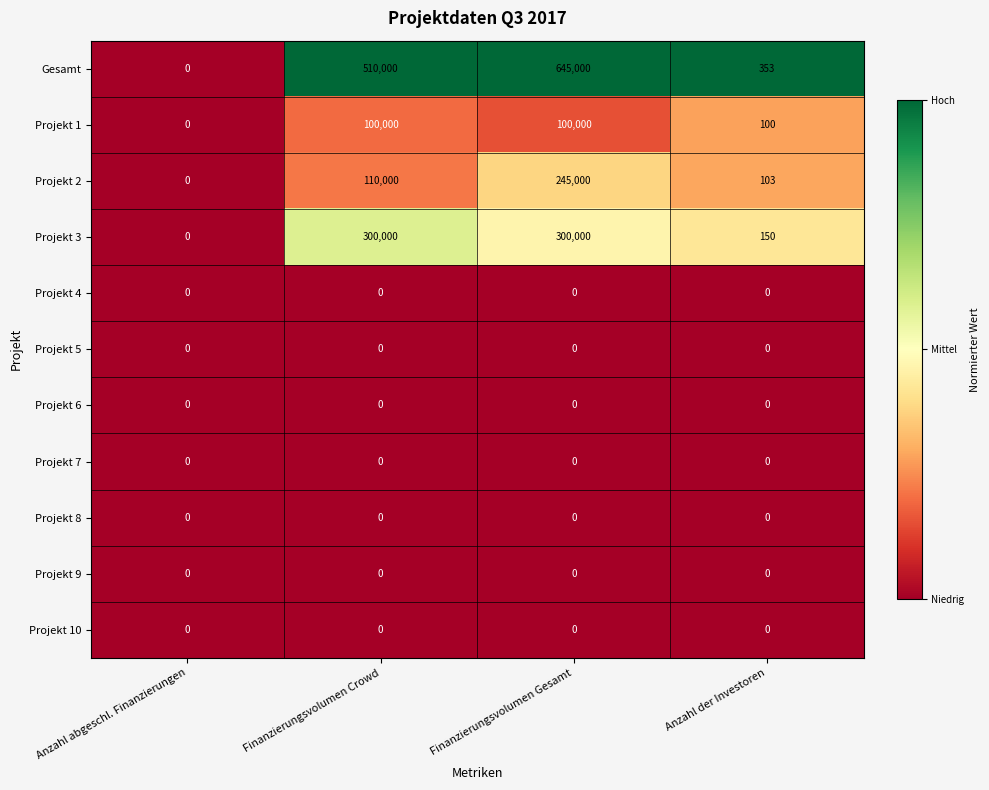

Which series has the widest spread of values?

Gesamt